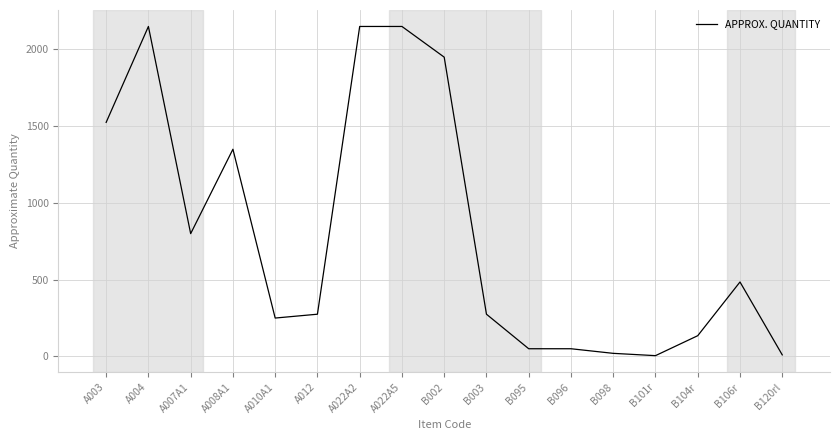

How many lines are shown in the chart?

1